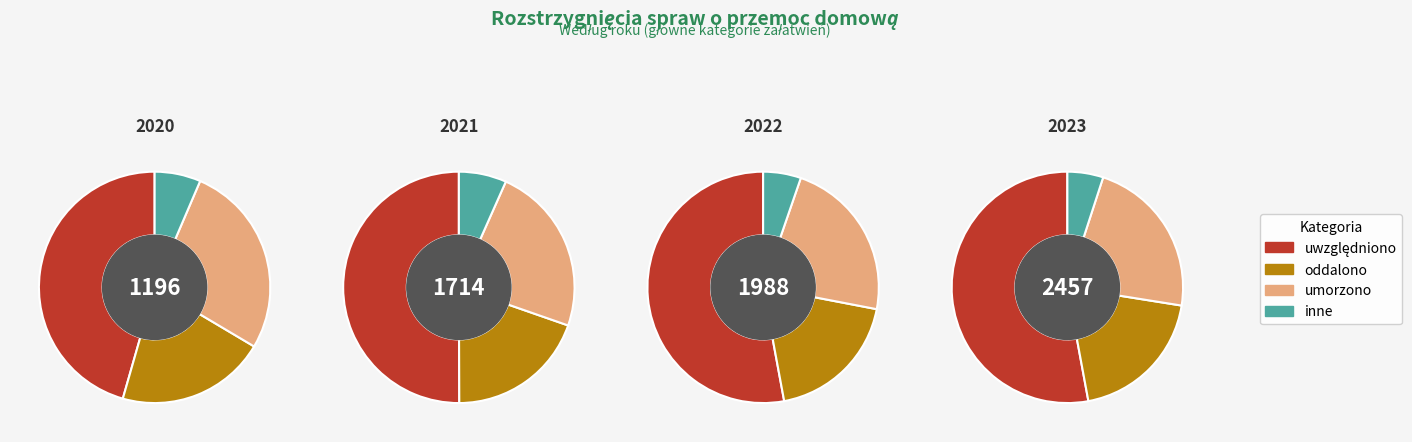

To the nearest percent, what is the average slice percentage?

25%